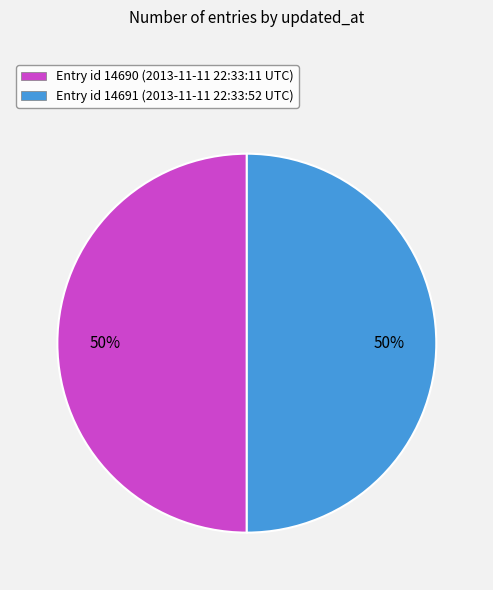

To the nearest percent, what is the average slice percentage?

50%